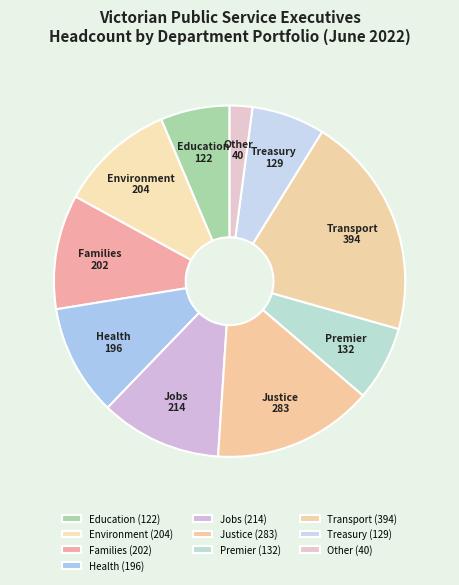

Is there a majority slice in this chart?

No